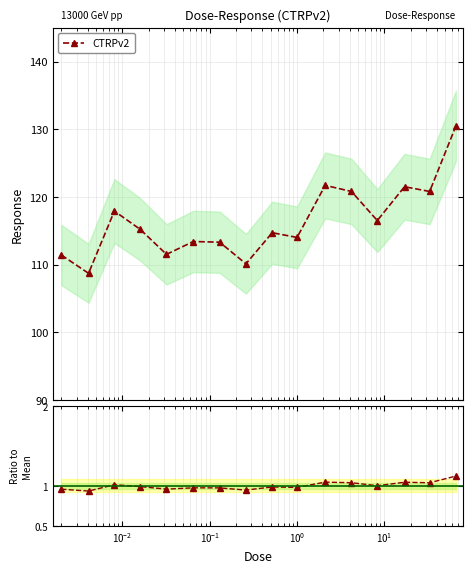

What is the average value?

1.0